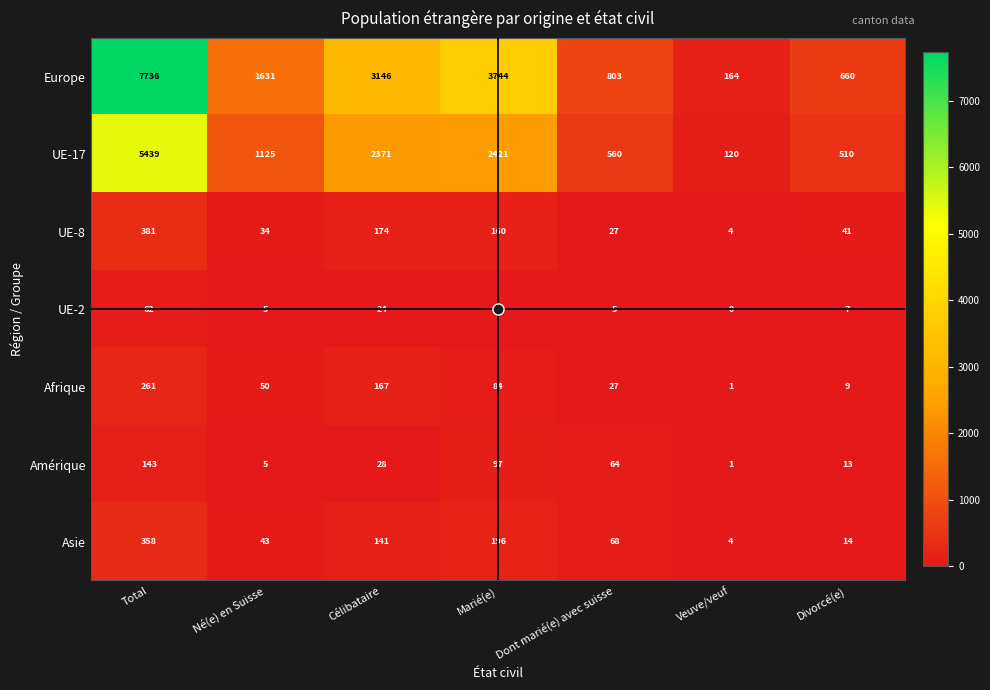

True or false: UE-17 has a value of 1125 at Né(e) en Suisse.

True